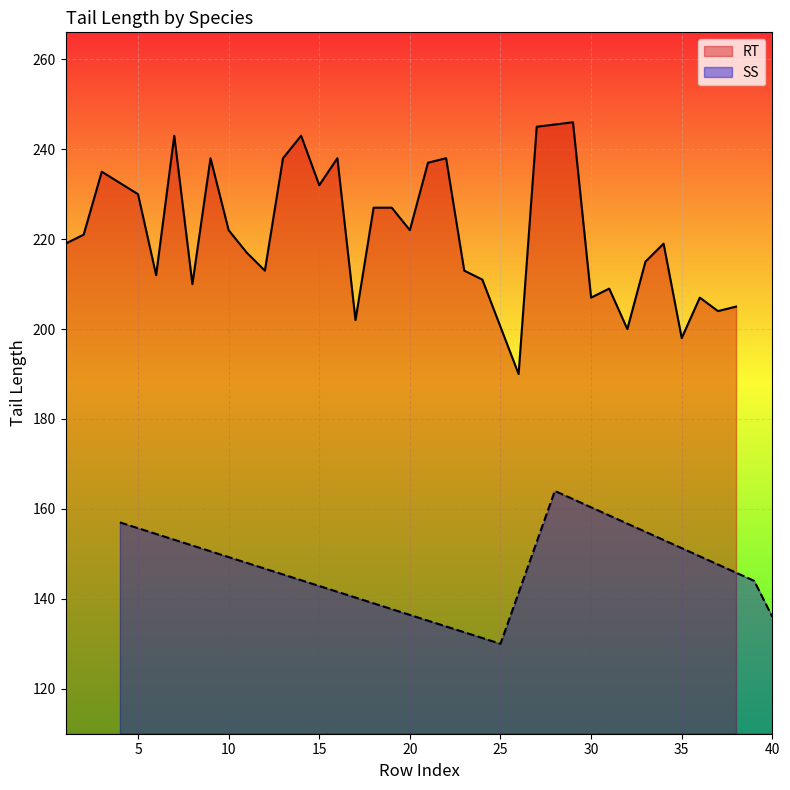

Is it true that SS equals 130 at 25?

True